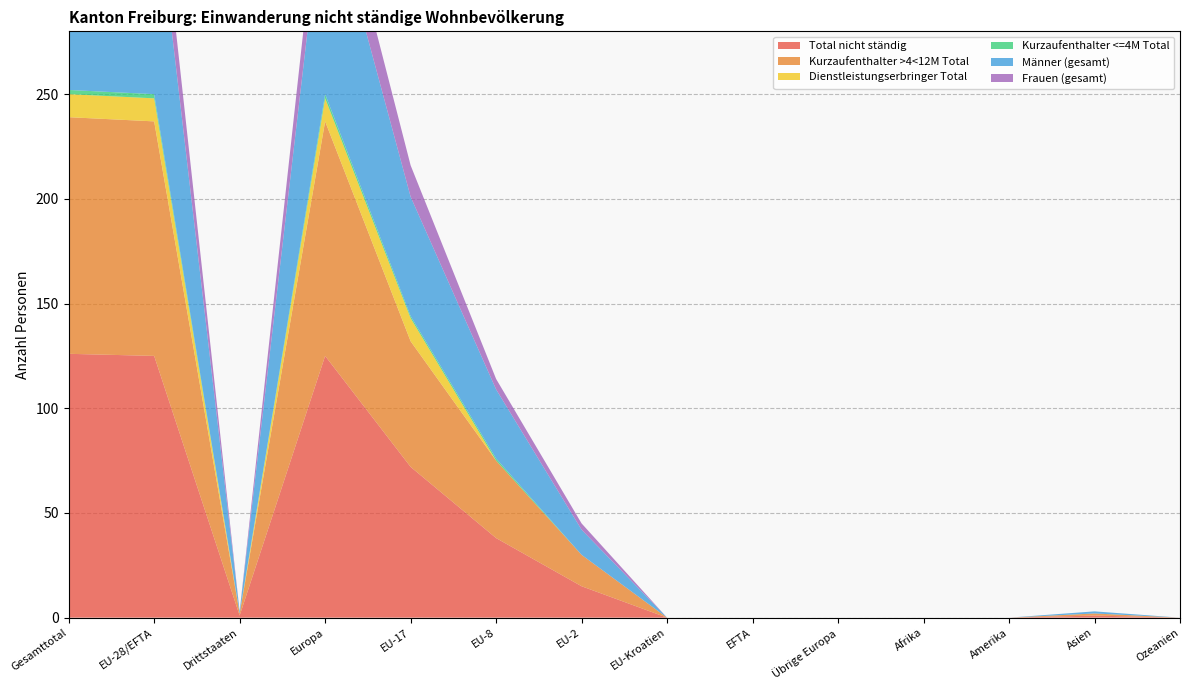

Reading left to right, list all the values displayed in this chart.

Total nicht ständig: Gesamttotal=126	EU-28/EFTA=125	Drittstaaten=1	Europa=125	EU-17=72	EU-8=38	EU-2=15	EU-Kroatien=0	EFTA=0	Übrige Europa=0	Afrika=0	Amerika=0	Asien=1	Ozeanien=0
Kurzaufenthalter >4<12M Total: Gesamttotal=113	EU-28/EFTA=112	Drittstaaten=1	Europa=112	EU-17=60	EU-8=37	EU-2=15	EU-Kroatien=0	EFTA=0	Übrige Europa=0	Afrika=0	Amerika=0	Asien=1	Ozeanien=0
Dienstleistungserbringer Total: Gesamttotal=11	EU-28/EFTA=11	Drittstaaten=0	Europa=11	EU-17=11	EU-8=0	EU-2=0	EU-Kroatien=0	EFTA=0	Übrige Europa=0	Afrika=0	Amerika=0	Asien=0	Ozeanien=0
Kurzaufenthalter <=4M Total: Gesamttotal=2	EU-28/EFTA=2	Drittstaaten=0	Europa=2	EU-17=1	EU-8=1	EU-2=0	EU-Kroatien=0	EFTA=0	Übrige Europa=0	Afrika=0	Amerika=0	Asien=0	Ozeanien=0
Männer (gesamt): Gesamttotal=103	EU-28/EFTA=102	Drittstaaten=1	Europa=102	EU-17=57	EU-8=33	EU-2=12	EU-Kroatien=0	EFTA=0	Übrige Europa=0	Afrika=0	Amerika=0	Asien=1	Ozeanien=0
Frauen (gesamt): Gesamttotal=23	EU-28/EFTA=23	Drittstaaten=0	Europa=23	EU-17=15	EU-8=5	EU-2=3	EU-Kroatien=0	EFTA=0	Übrige Europa=0	Afrika=0	Amerika=0	Asien=0	Ozeanien=0